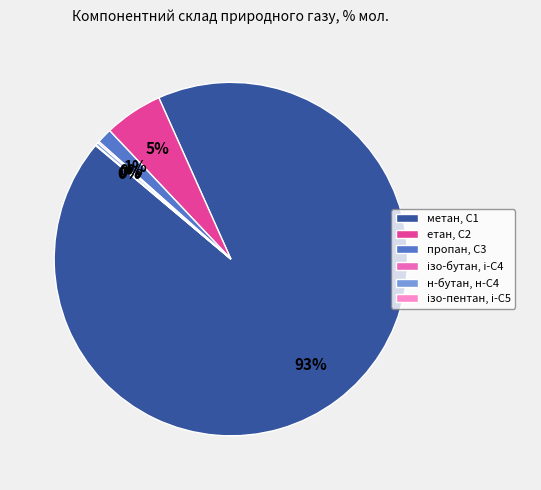

Does метан, С1 represent more than half of the total?

Yes